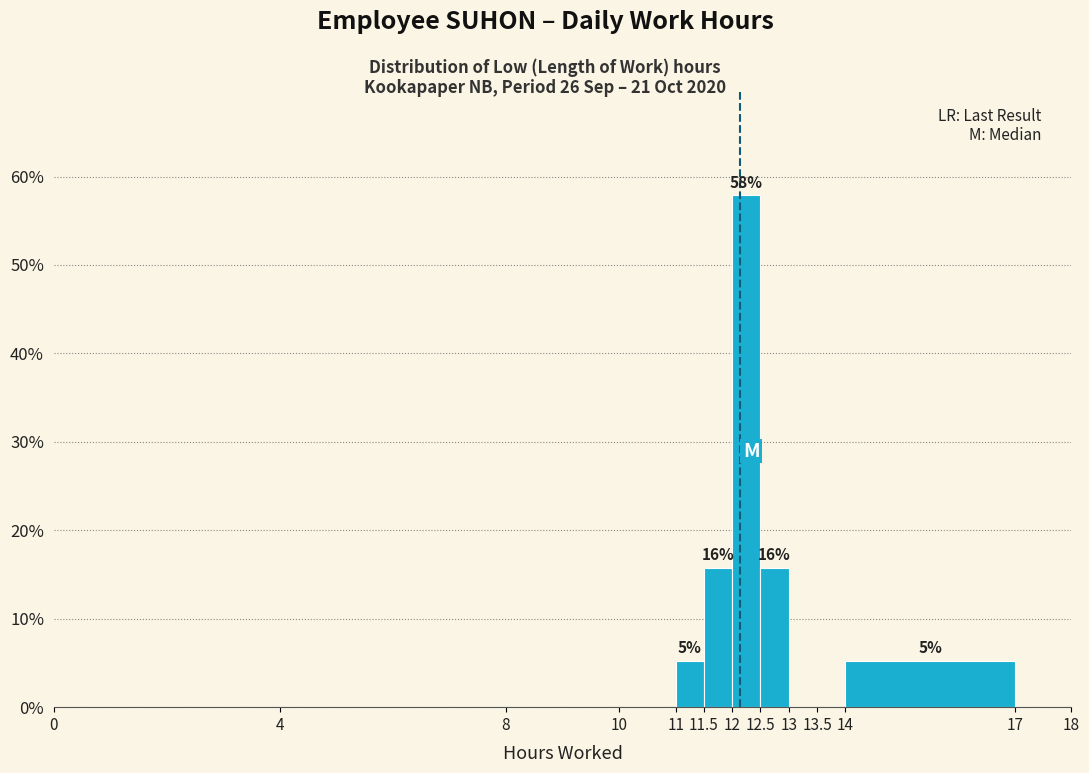

Which range on the x-axis has the tallest bar?

12 to 12.5